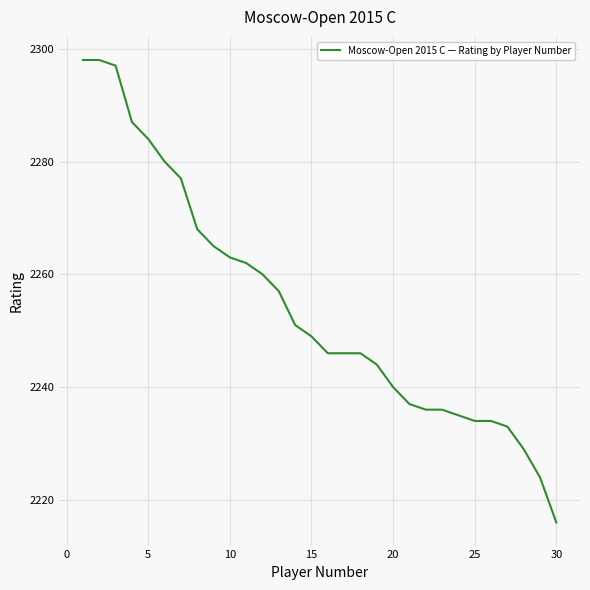

What is the minimum value shown in the chart?

2216